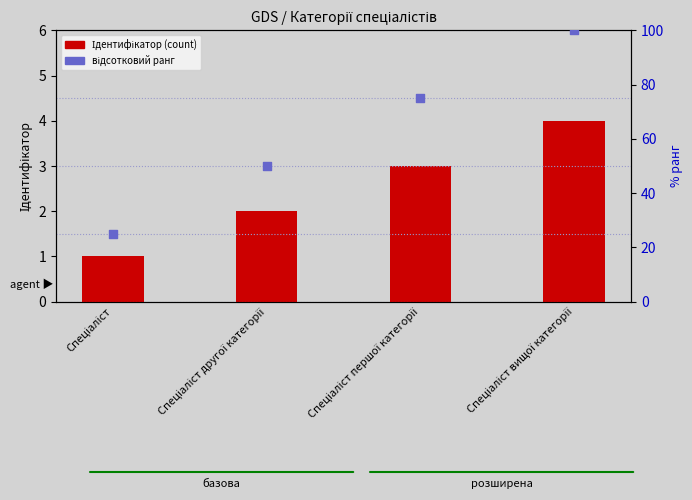

Which series contains the lowest Y value?

Ідентифікатор